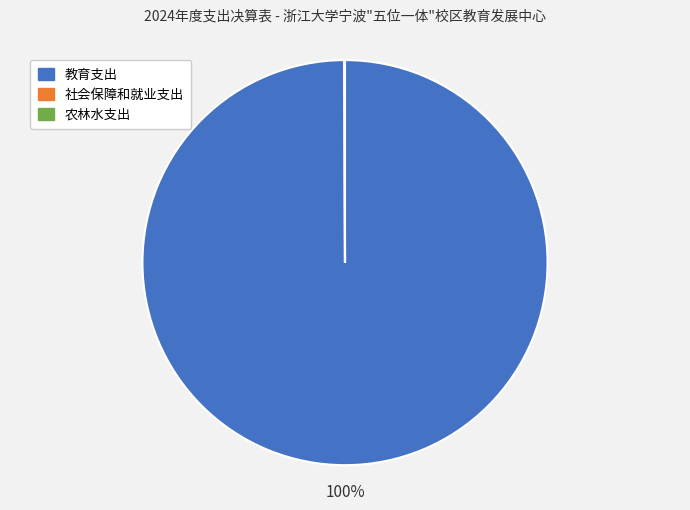

Is it true that 教育支出 is 100% of the pie?

True